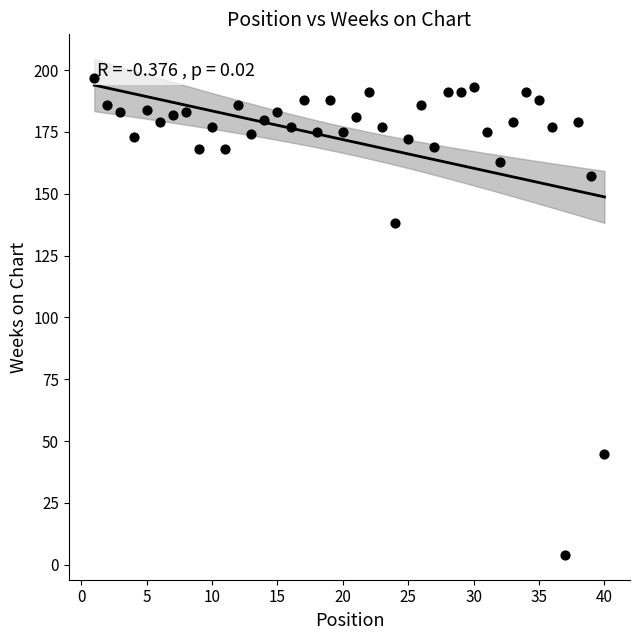

What is the range of X values (max minus min)?

39